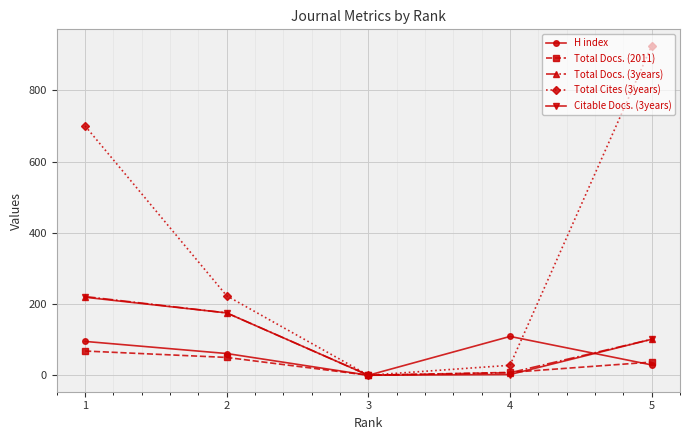

Which series has the largest range (max minus min)?

Total Cites (3years)